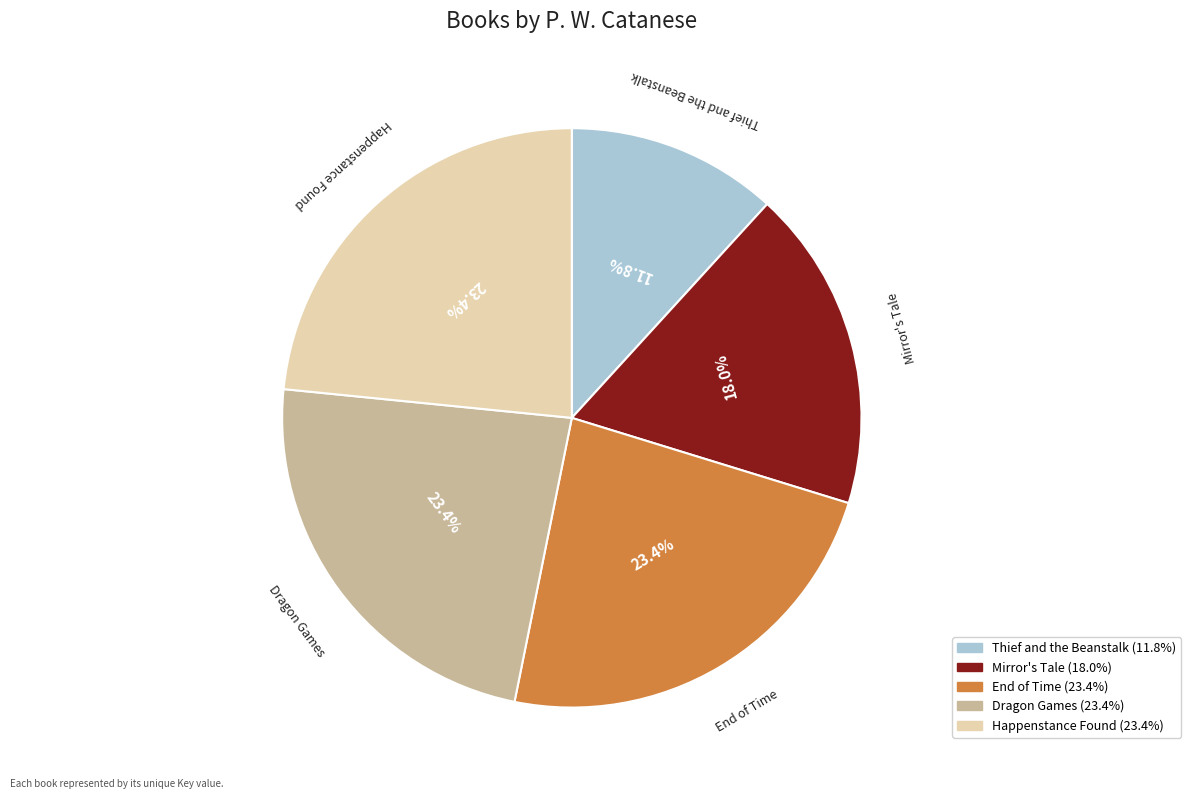

To the nearest percent, what is the difference between the Dragon Games and Thief and the Beanstalk slice percentages?

12%